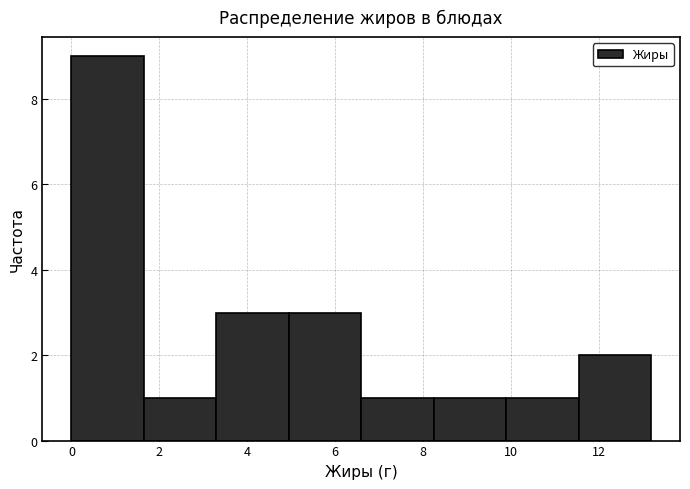

Reading left to right, list every bar in this chart as the range it spans on the x-axis followed by its height. Neither the bar edges nor the heights are printed on the chart, so give them approximately, as read against the axes.

0.0 to 1.6: 9
1.6 to 3.2: 1
3.2 to 5.0: 3
5.0 to 6.6: 3
6.6 to 8.2: 1
8.2 to 9.8: 1
9.8 to 11.6: 1
11.6 to 13.2: 2